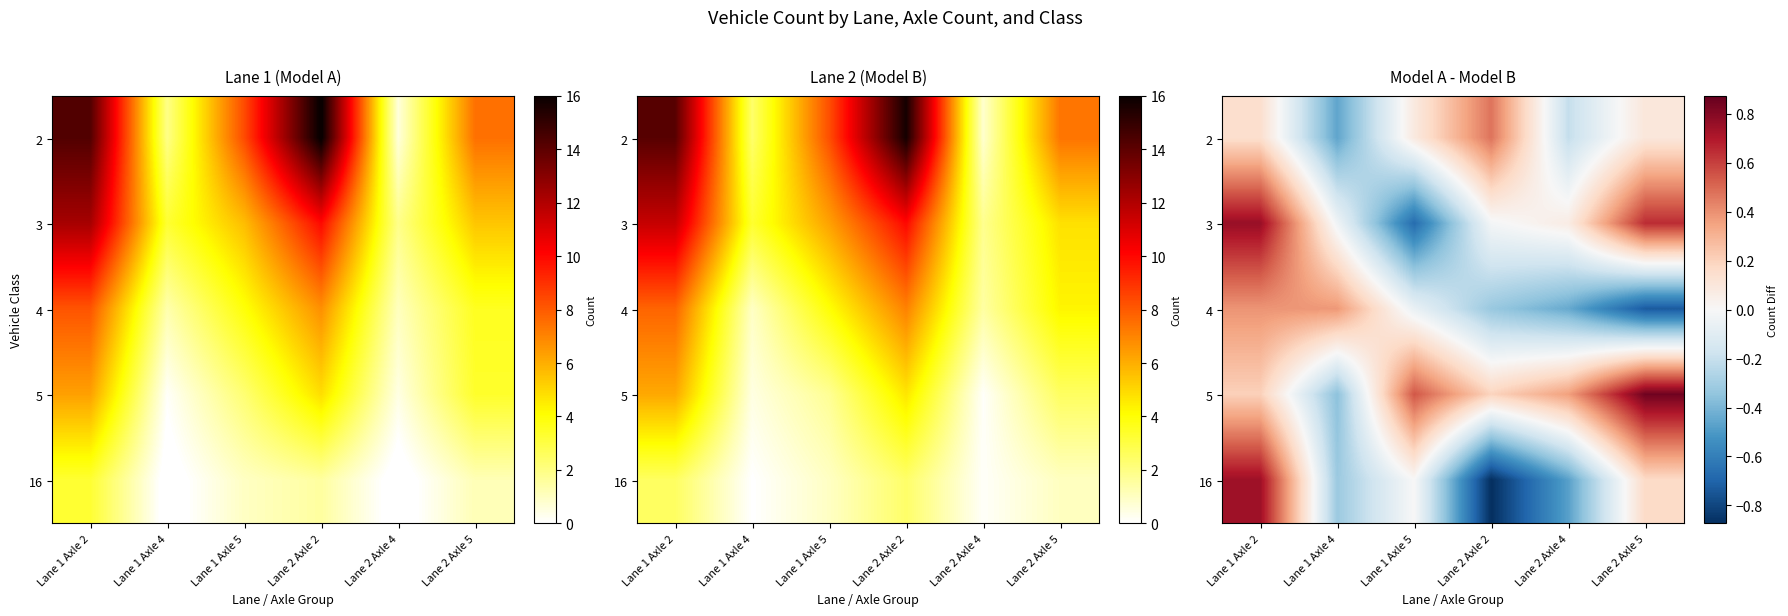

Rank the series by their maximum value, from lowest to highest.

4, 2, 16, 3, 5